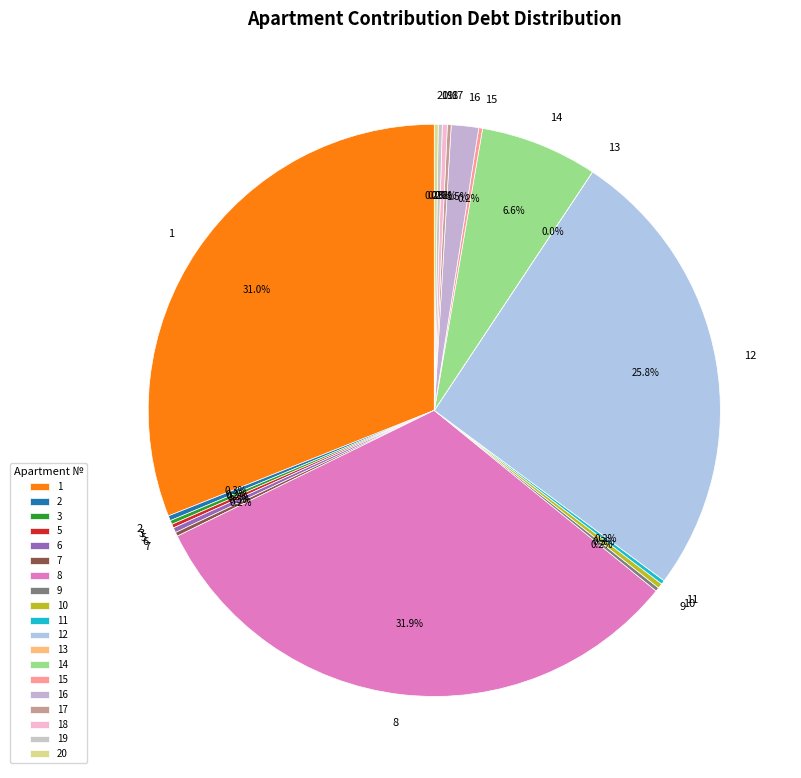

Which slice is the largest?

8